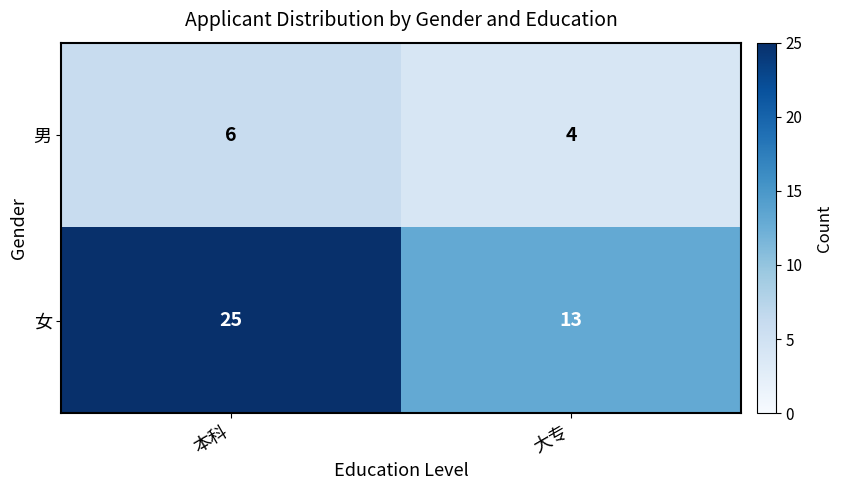

At 本科, list the series in order from largest to smallest.

女, 男